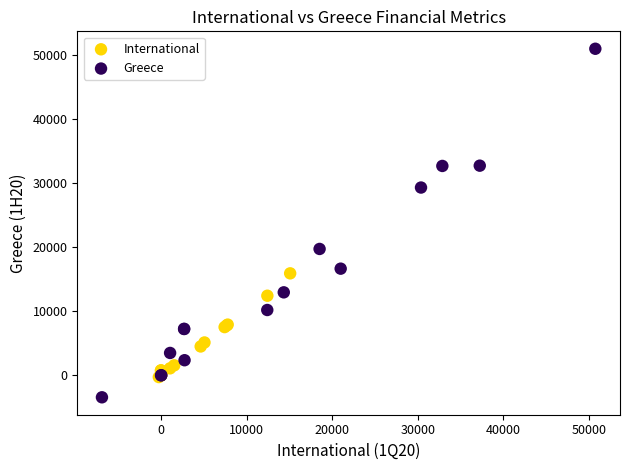

Which series contains the highest Y value?

Greece